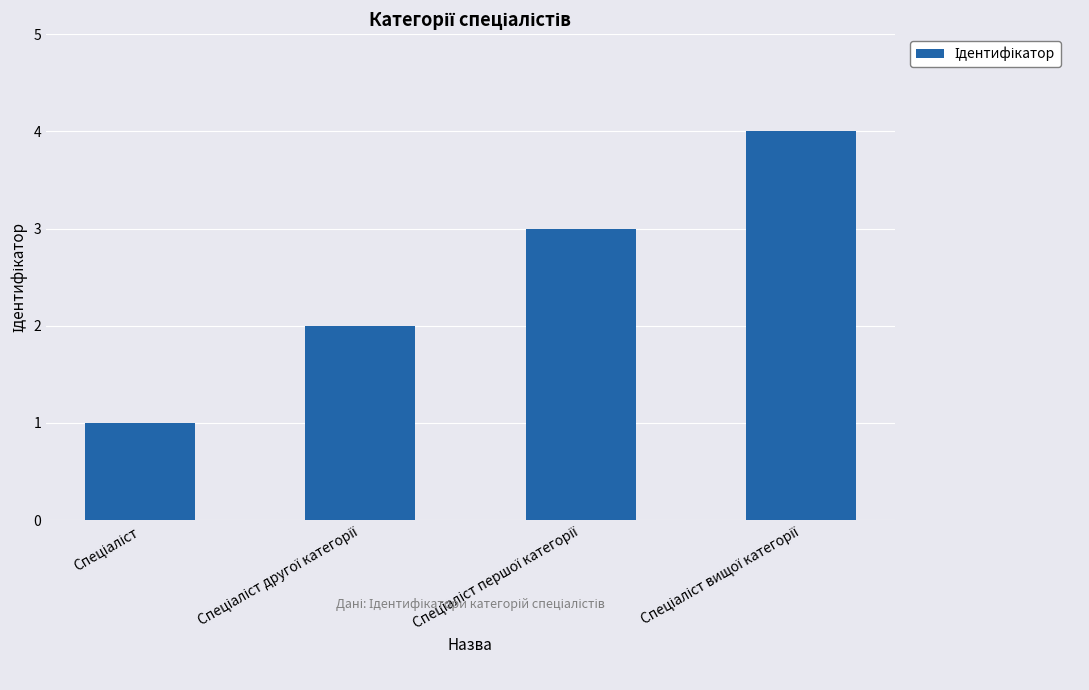

What is the minimum value shown in the chart?

1